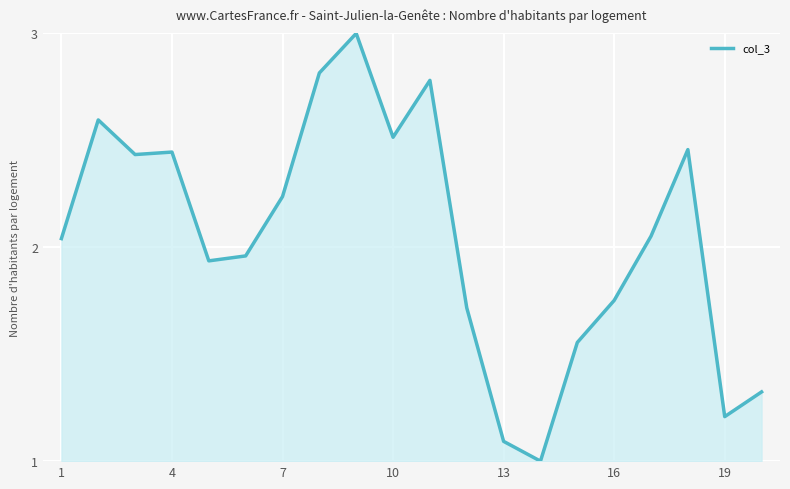

What is the smallest value displayed?

1.0